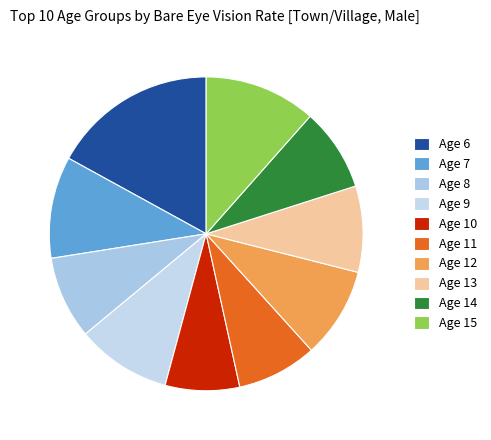

How many segments does this pie chart have?

10